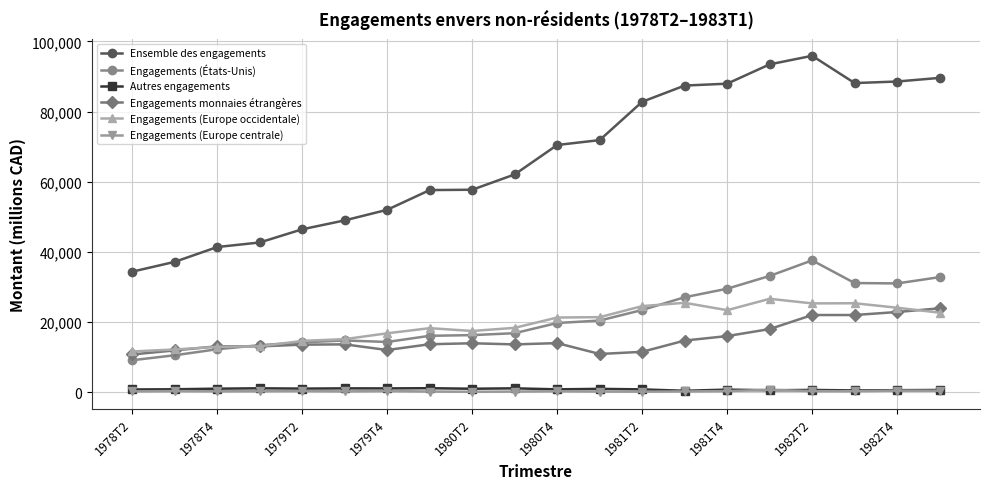

True or false: Engagements (États-Unis) and Autres engagements intersect in this chart.

False